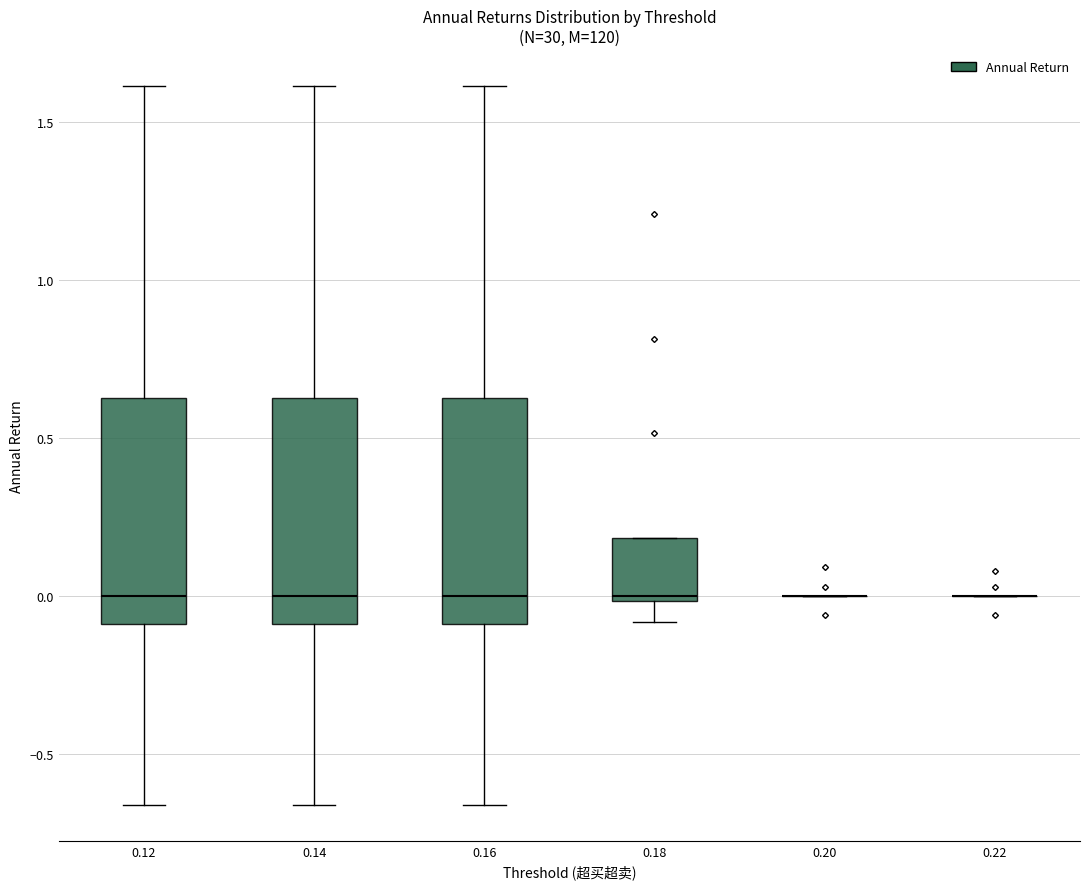

Reading left to right, read every box against the y-axis: the position of its median line, the range the box covers, and the ends of its whiskers. The values are not printed on the chart, so give them approximately, as read against the axis.

0.12: median 0.00, box -0.10 to 0.65, whiskers -0.65 to 1.60
0.14: median 0.00, box -0.10 to 0.65, whiskers -0.65 to 1.60
0.16: median 0.00, box -0.10 to 0.65, whiskers -0.65 to 1.60
0.18: median 0.00 (just above the box's lower edge), box 0.00 to 0.20, whiskers -0.10 to 0.20
0.20: box collapsed to a line at 0.00, whiskers 0.00 to 0.00
0.22: box collapsed to a line at 0.00, whiskers 0.00 to 0.00